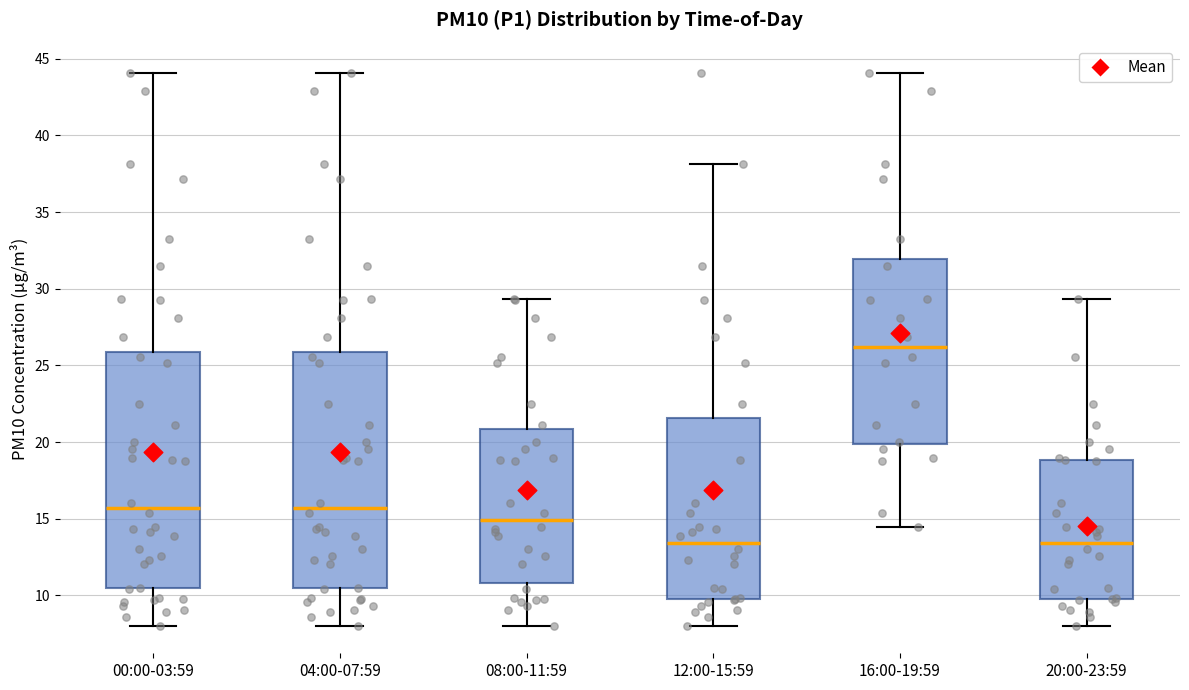

Reading left to right, transcribe this box plot: for each box, give where its median line is, the range the box spans, and where its two whiskers end, as read against the y-axis. The values are not printed on the chart, so give them approximately, as read against the axis.

00:00-03:59: median 15.5, box 10.5 to 26.0, whiskers 8.0 to 44.0
04:00-07:59: median 15.5, box 10.5 to 26.0, whiskers 8.0 to 44.0
08:00-11:59: median 15.0, box 11.0 to 21.0, whiskers 8.0 to 29.5
12:00-15:59: median 13.5, box 10.0 to 21.5, whiskers 8.0 to 38.0
16:00-19:59: median 26.0, box 20.0 to 32.0, whiskers 14.5 to 44.0
20:00-23:59: median 13.5, box 10.0 to 19.0, whiskers 8.0 to 29.5